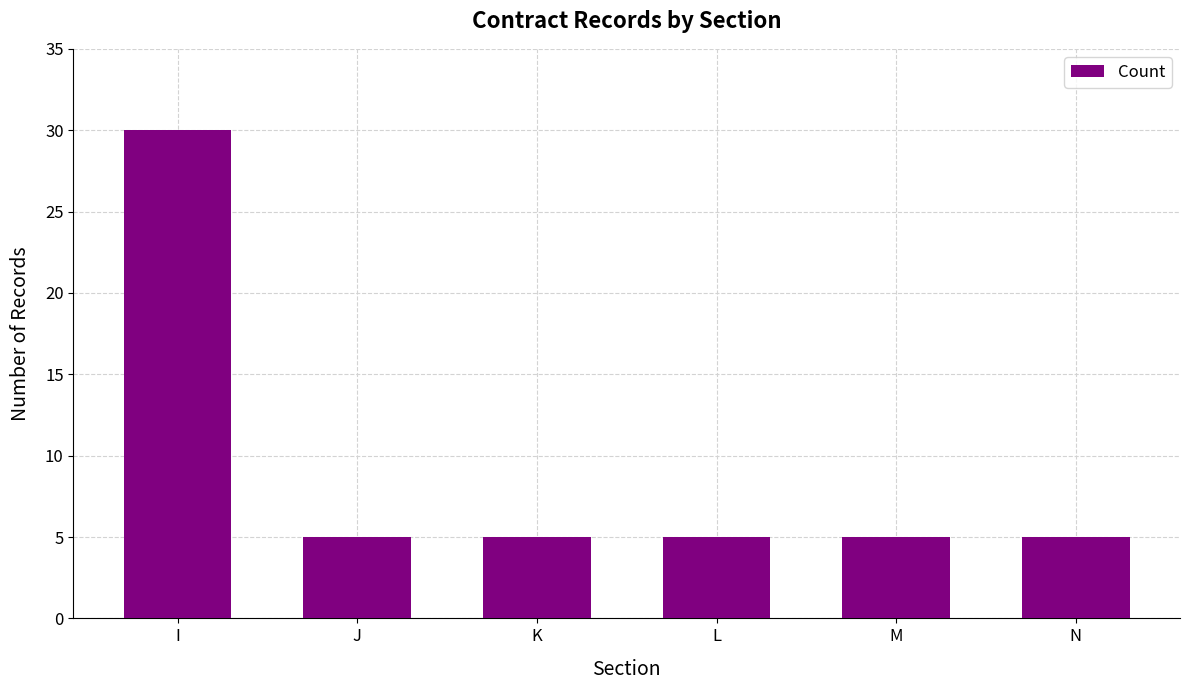

What is the sum of the values at M and L?

10